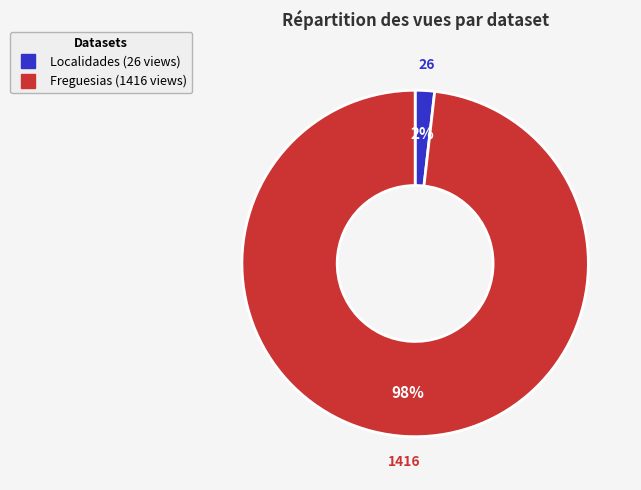

Is there any slice that represents more than half of the pie?

Yes